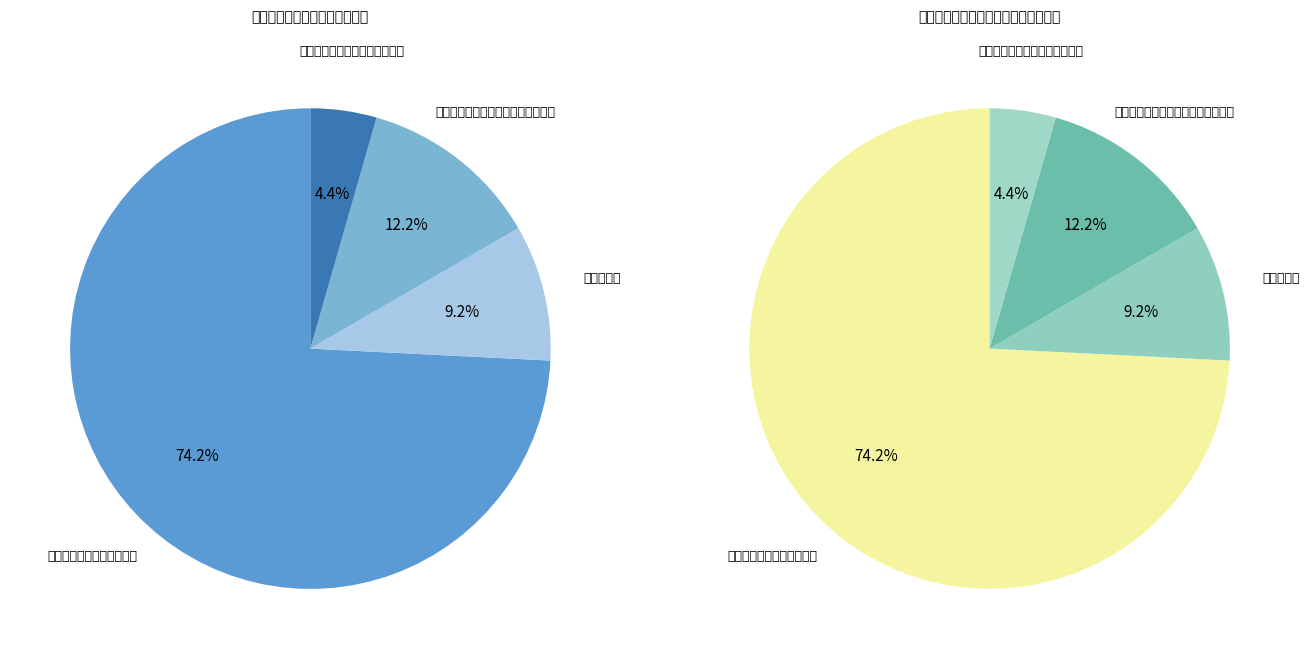

How many segments does this pie chart have?

4